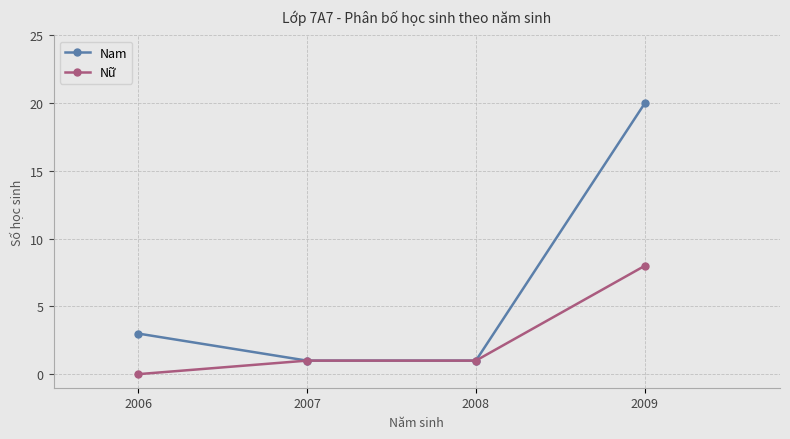

Reading left to right, transcribe all the data shown in this chart.

Nam: 2006=3	2007=1	2008=1	2009=20
Nữ: 2006=0	2007=1	2008=1	2009=8